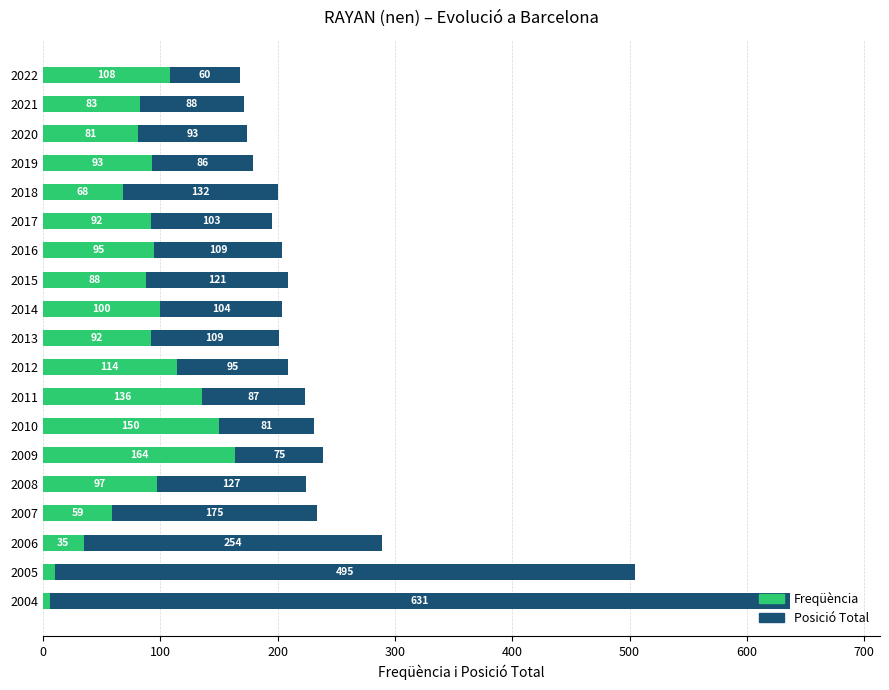

Count the number of data series in this chart.

2